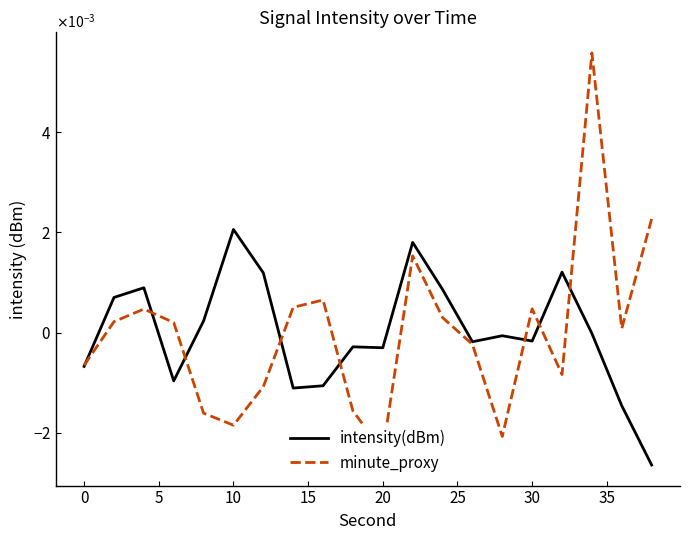

Between 5 and 25, which series saw the biggest shift?

minute_proxy